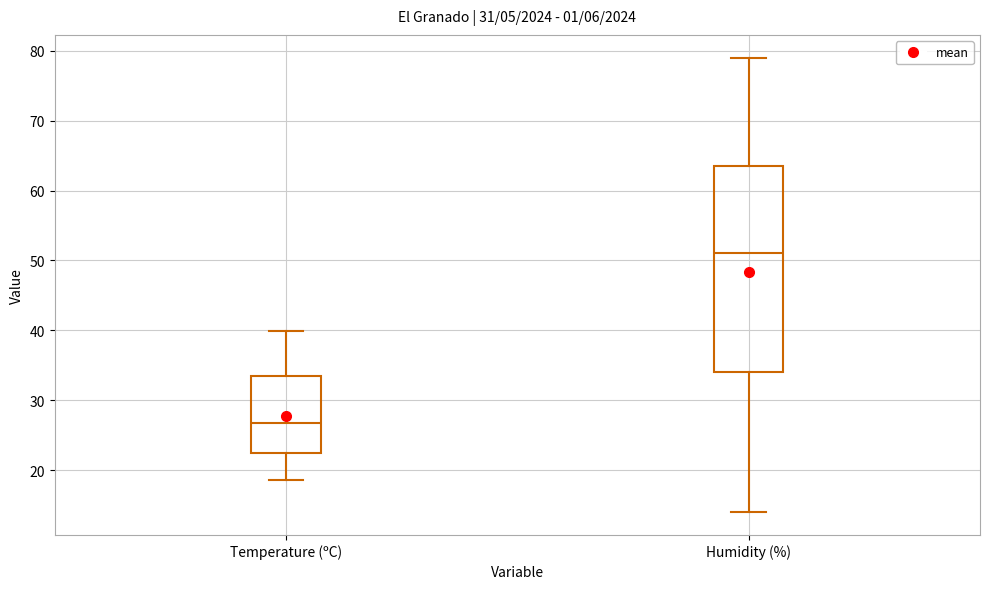

Which box is the tallest, from its lower edge to its upper edge?

Humidity (%)